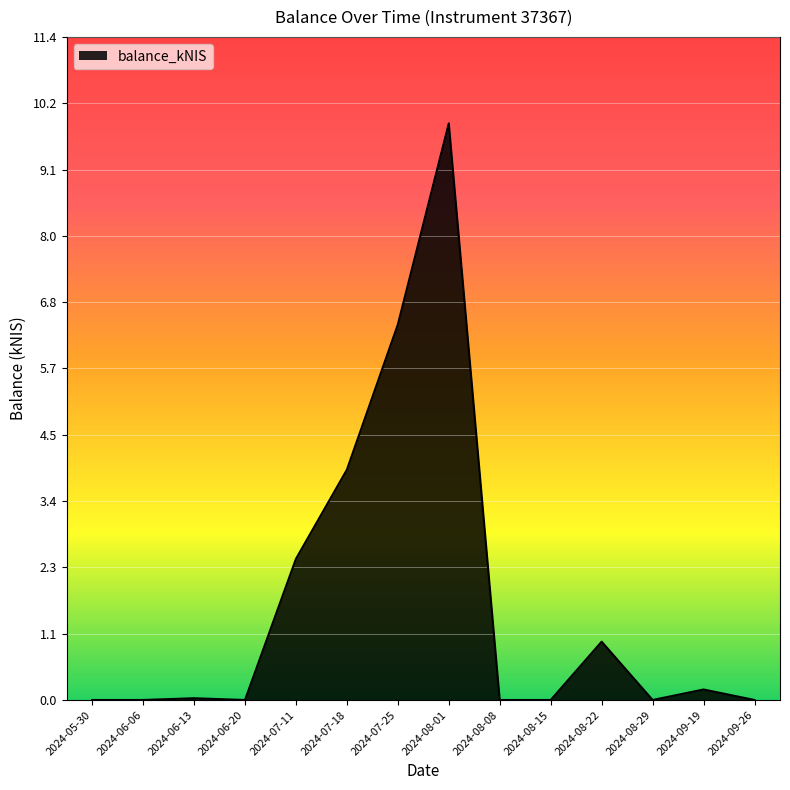

The chart shows a value of 0.2 at 2024-09-19. True or false?

True